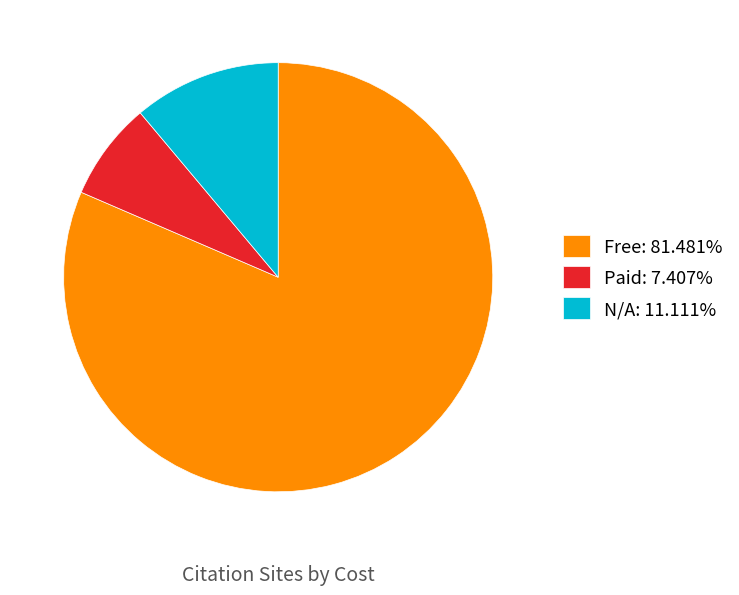

Combined, do Paid: 7.407% and N/A: 11.111% account for over 50%?

No